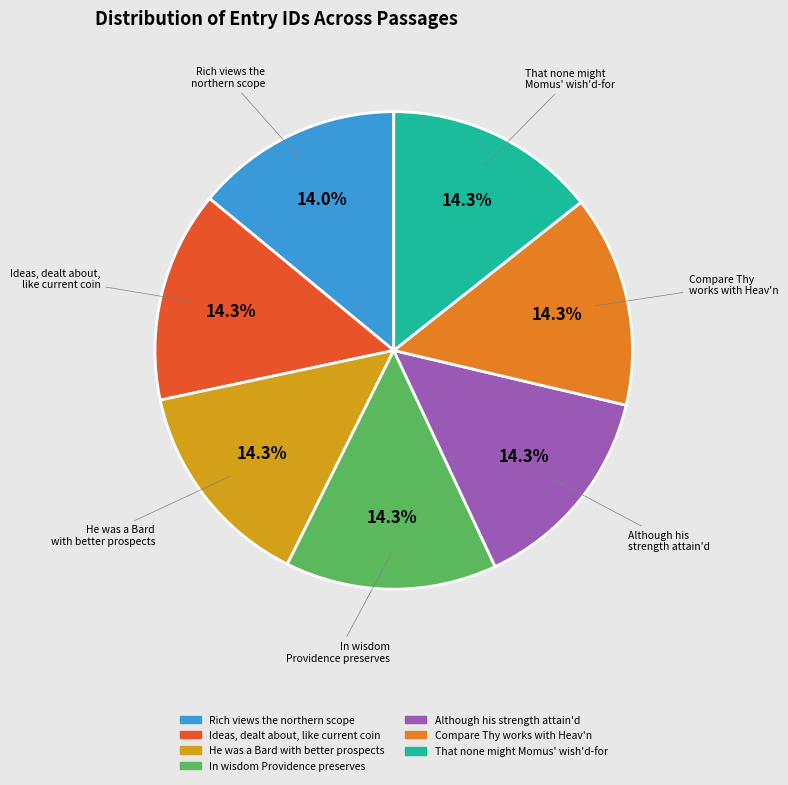

Combined, do Rich views the northern scope and He was a Bard with better prospects account for over 50%?

No